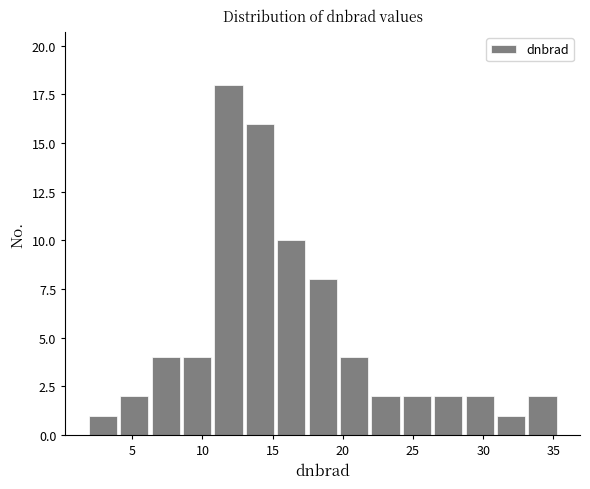

Reading left to right, list every bar in this chart as the range it spans on the x-axis followed by its height. Neither the bar edges nor the heights are printed on the chart, so give them approximately, as read against the axes.

2.0 to 4.0: 1
4.0 to 6.5: 2
6.5 to 8.5: 4
8.5 to 10.5: 4
10.5 to 13.0: 18
13.0 to 15.0: 16
15.0 to 17.5: 10
17.5 to 19.5: 8
19.5 to 22.0: 4
22.0 to 24.0: 2
24.0 to 26.5: 2
26.5 to 28.5: 2
28.5 to 31.0: 2
31.0 to 33.0: 1
33.0 to 35.5: 2